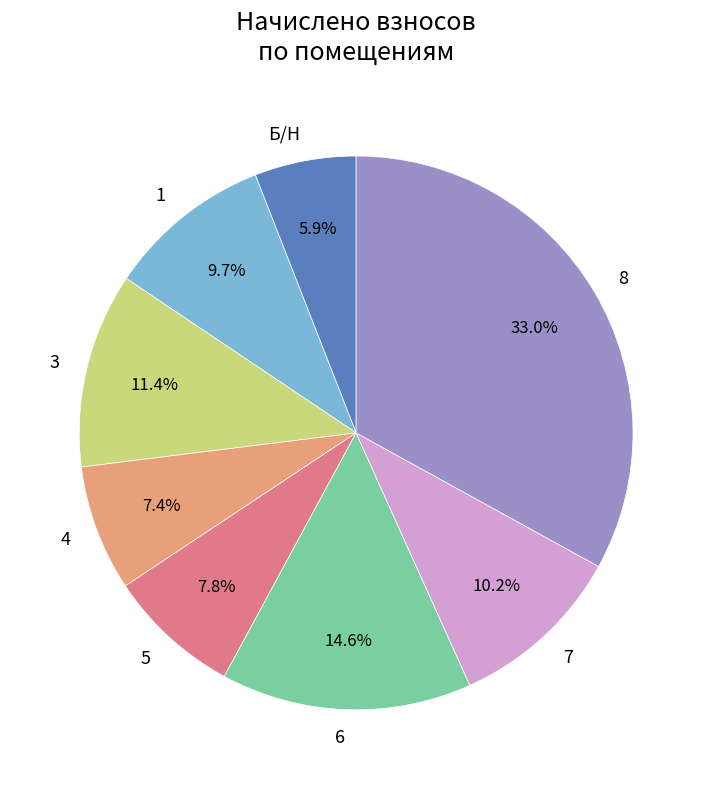

What percentage is the 1 slice, to the nearest percent?

10%